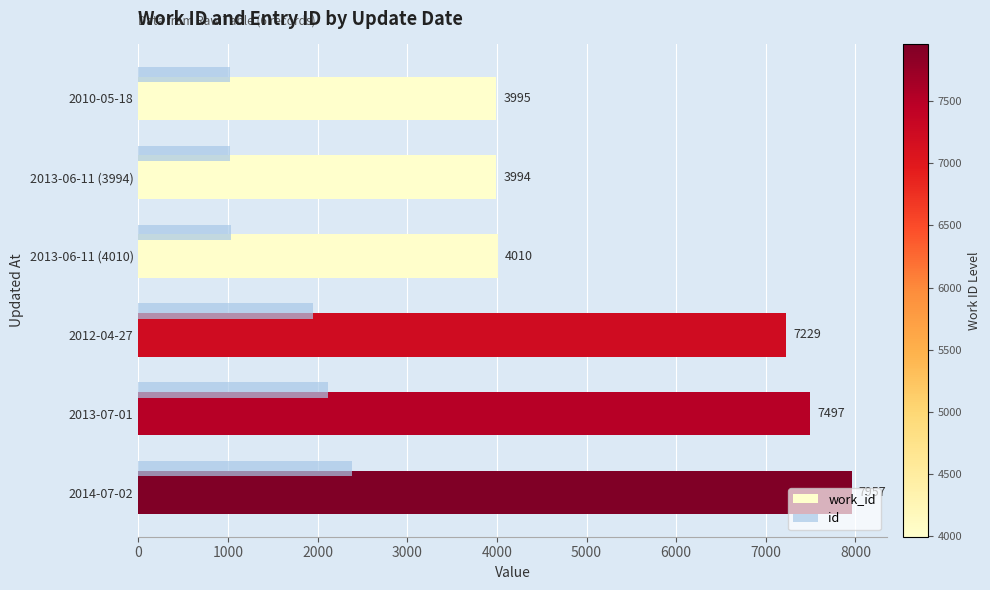

What value does the id series have at 2010-05-18?

1026.1